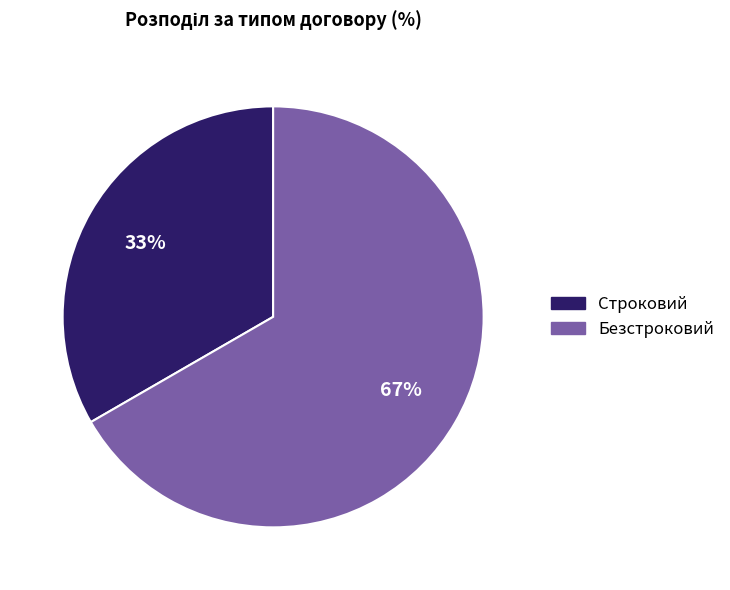

To the nearest percent, what portion does Строковий represent?

33%